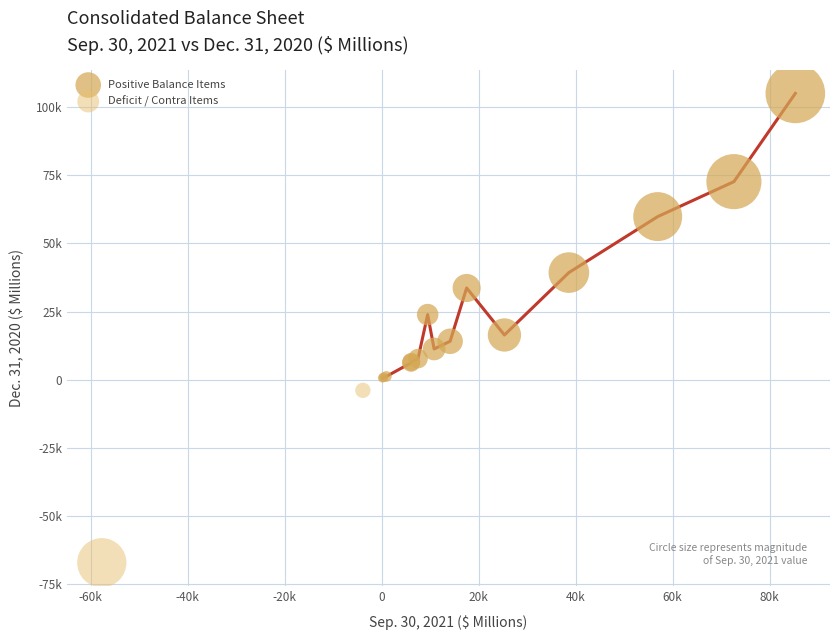

What are all the series names shown in the legend?

Positive Balance Items, Deficit / Contra Items